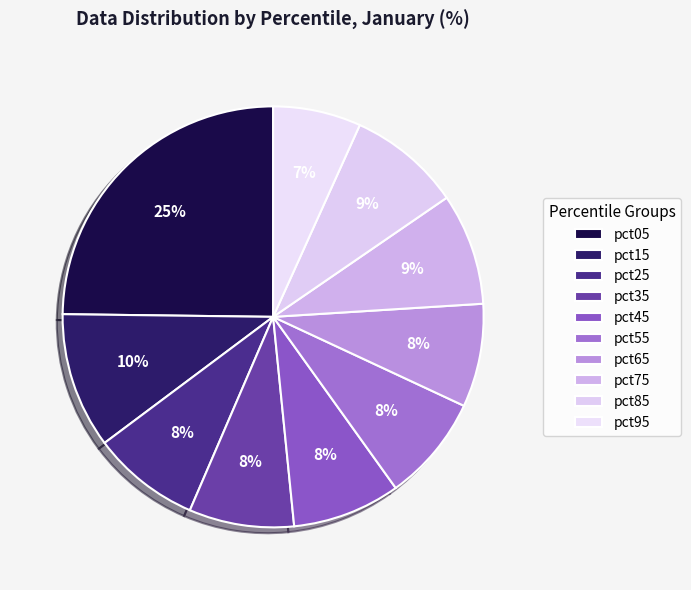

To the nearest percent, what is the difference between the pct95 and pct05 slice percentages?

18%